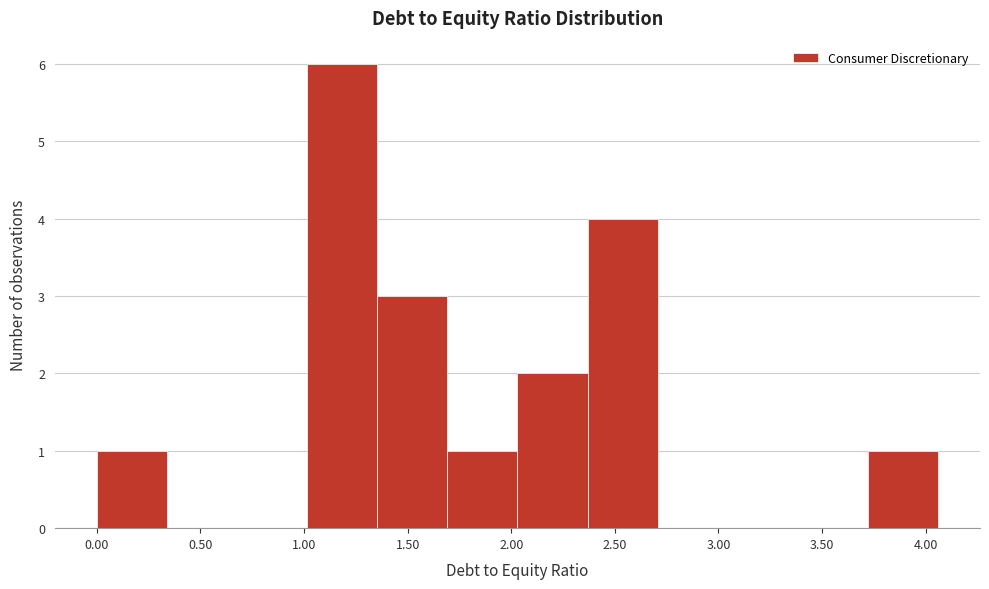

Reading left to right, transcribe this chart: for each bar, give the range it covers on the x-axis and its height. Neither the bar edges nor the heights are printed on the chart, so give them approximately, as read against the axes.

0.00 to 0.35: 1
0.35 to 0.70: 0
0.70 to 1.00: 0
1.00 to 1.35: 6
1.35 to 1.70: 3
1.70 to 2.05: 1
2.05 to 2.35: 2
2.35 to 2.70: 4
2.70 to 3.05: 0
3.05 to 3.40: 0
3.40 to 3.70: 0
3.70 to 4.05: 1